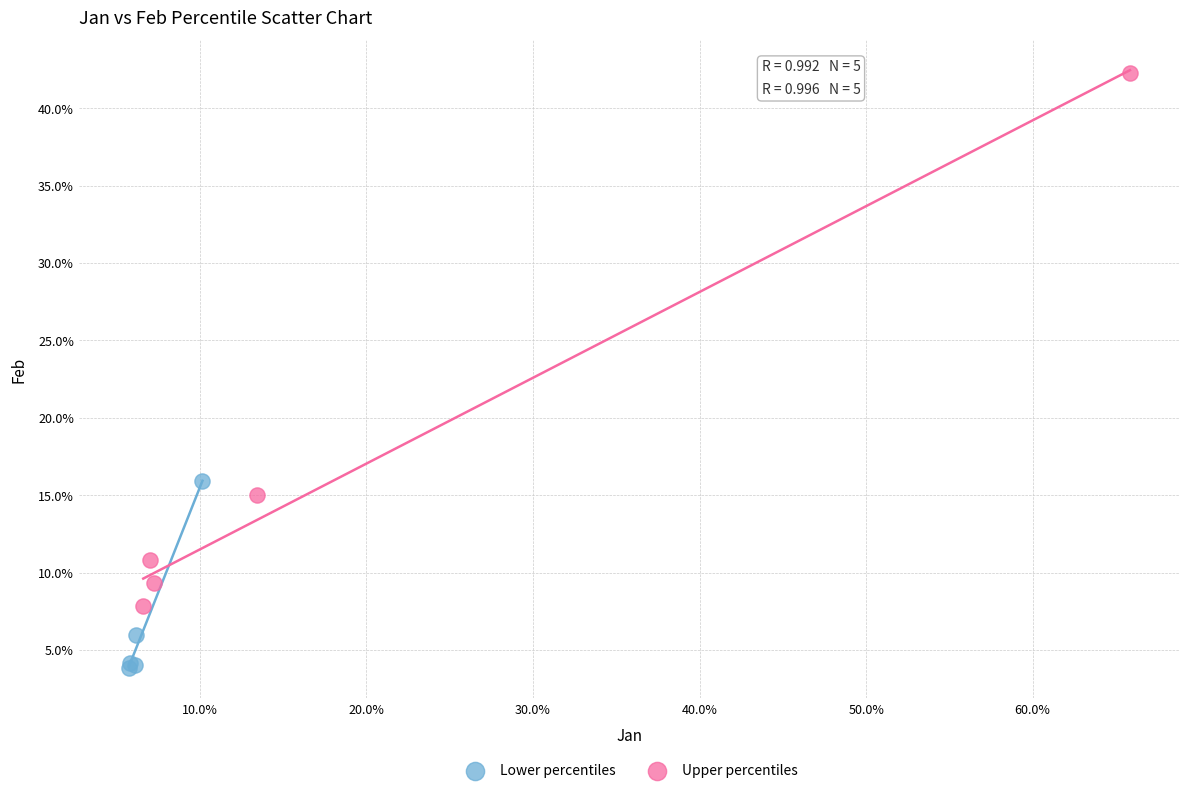

What are all the series names shown in the legend?

Lower percentiles, Upper percentiles